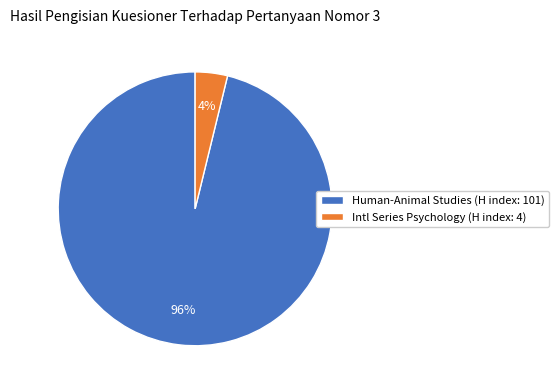

To the nearest percent, what percentage of the pie is Intl Series Psychology (H index: 4)?

4%